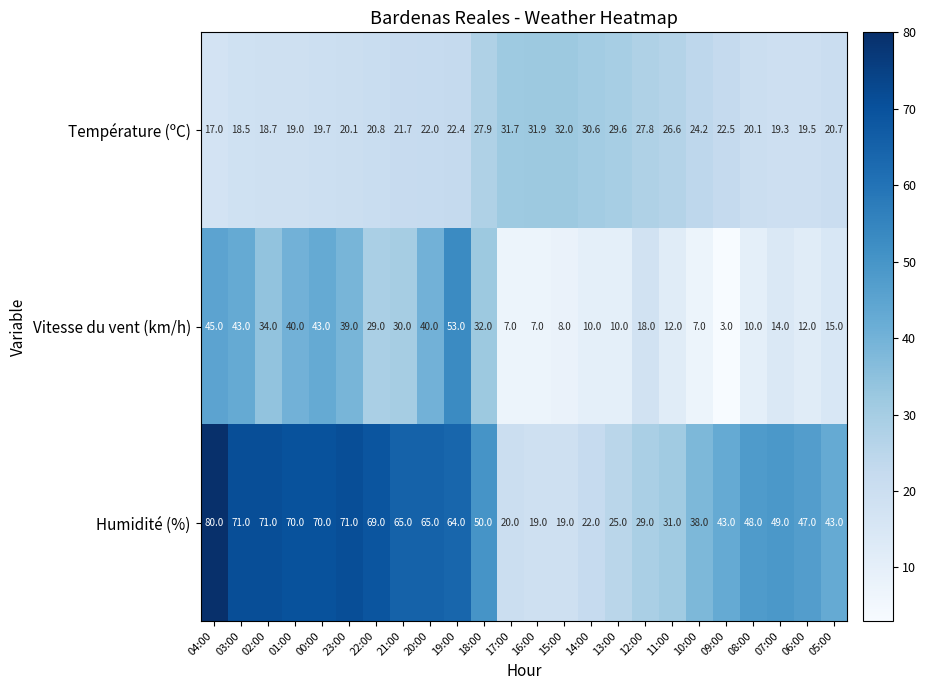

Where does the Vitesse du vent (km/h) series first go above 18?

04:00